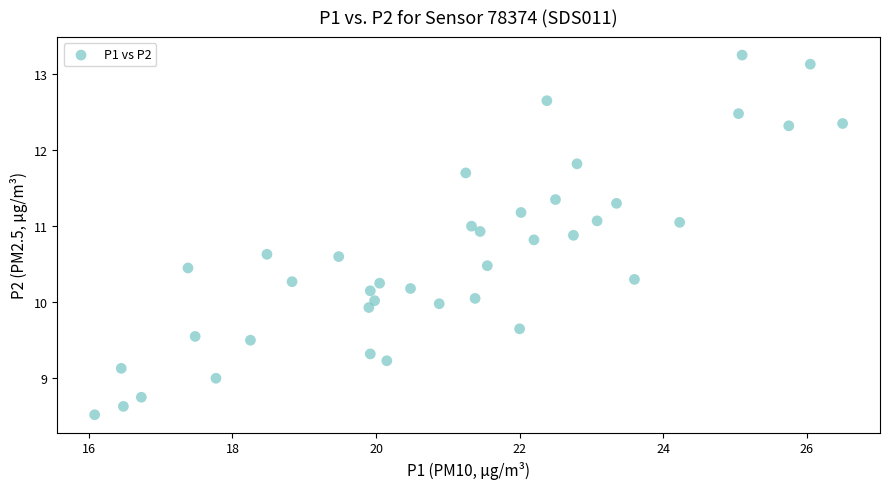

What is the range of Y values (max minus min)?

4.7